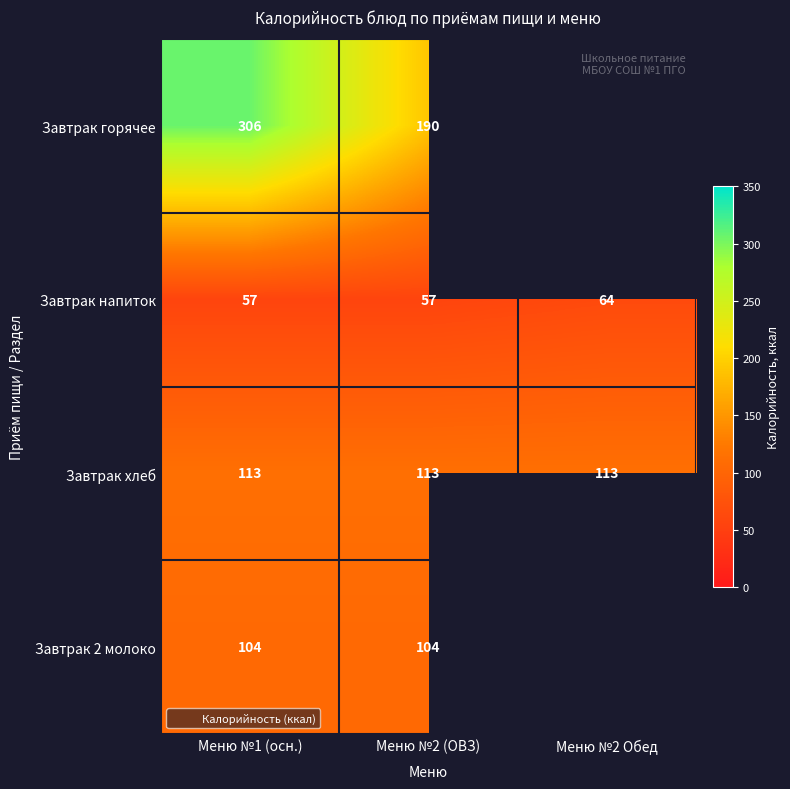

The value of Завтрак горячее at Меню №1 (осн.) is 480. True or false?

False